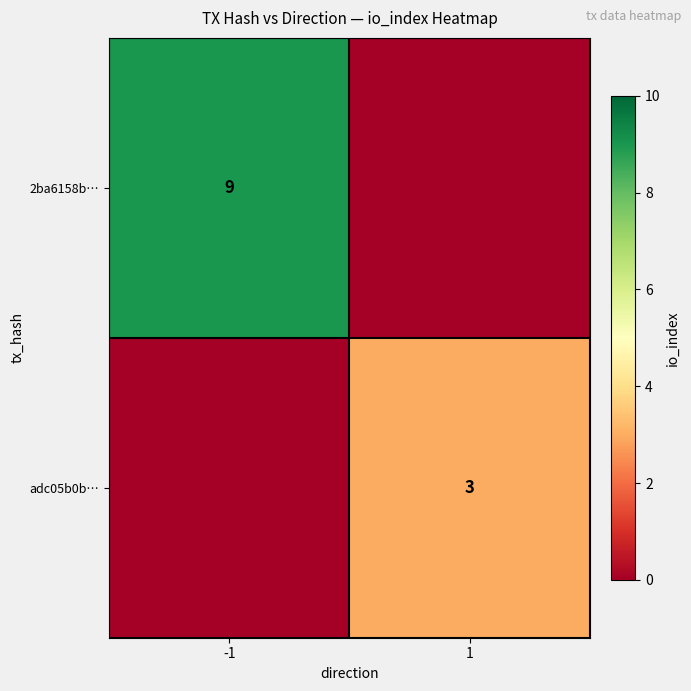

At which category is the sum across all series the highest?

-1